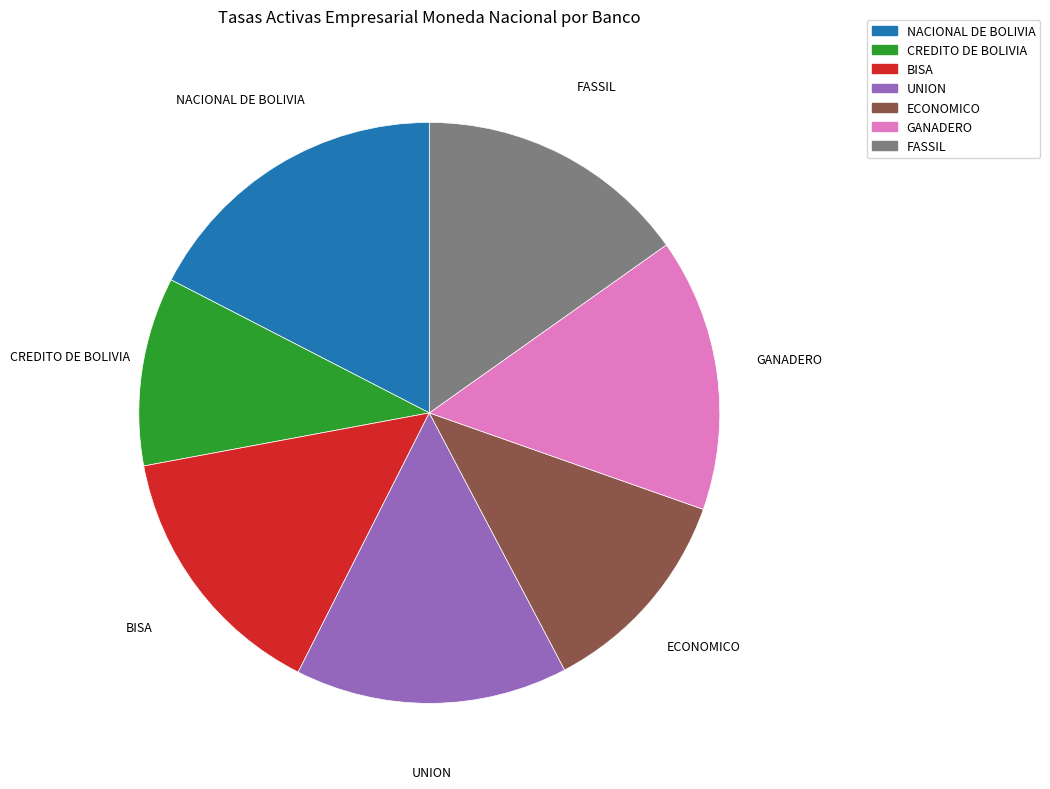

Does any single category account for the majority?

No